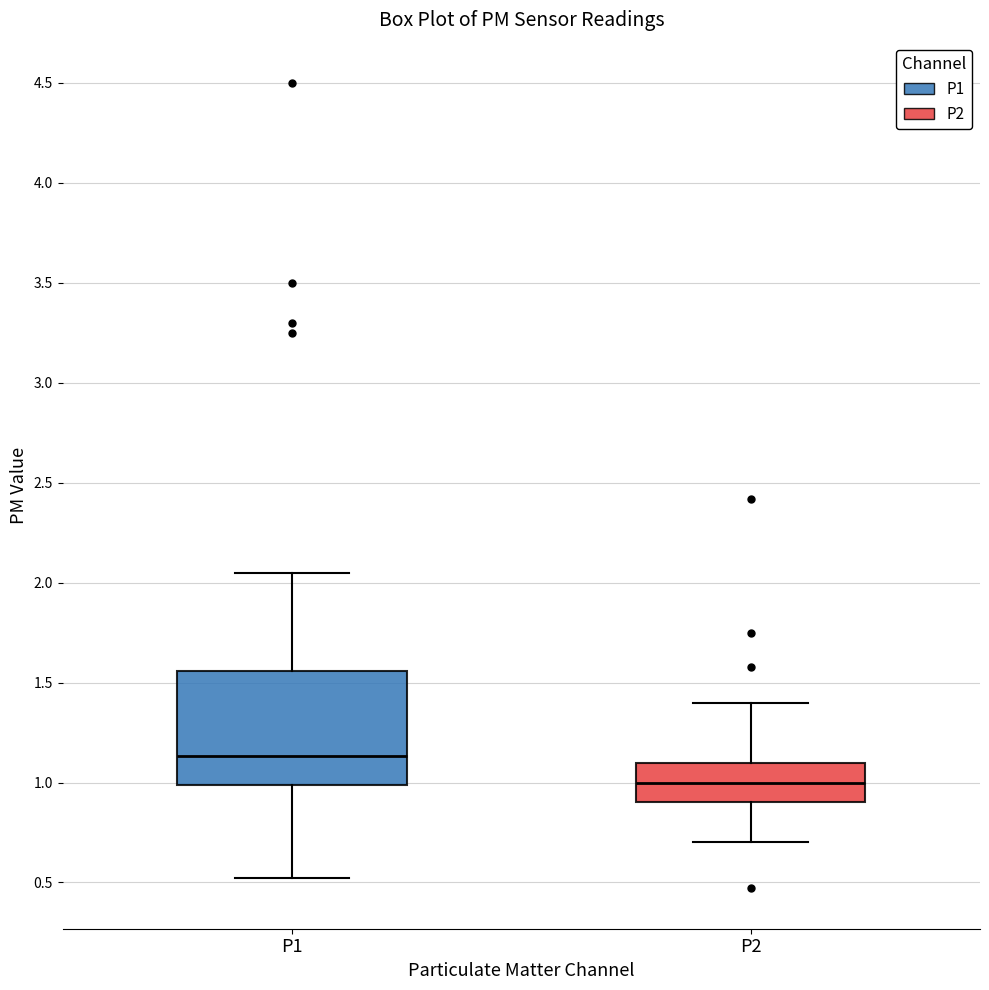

Which box is the tallest, from its lower edge to its upper edge?

P1